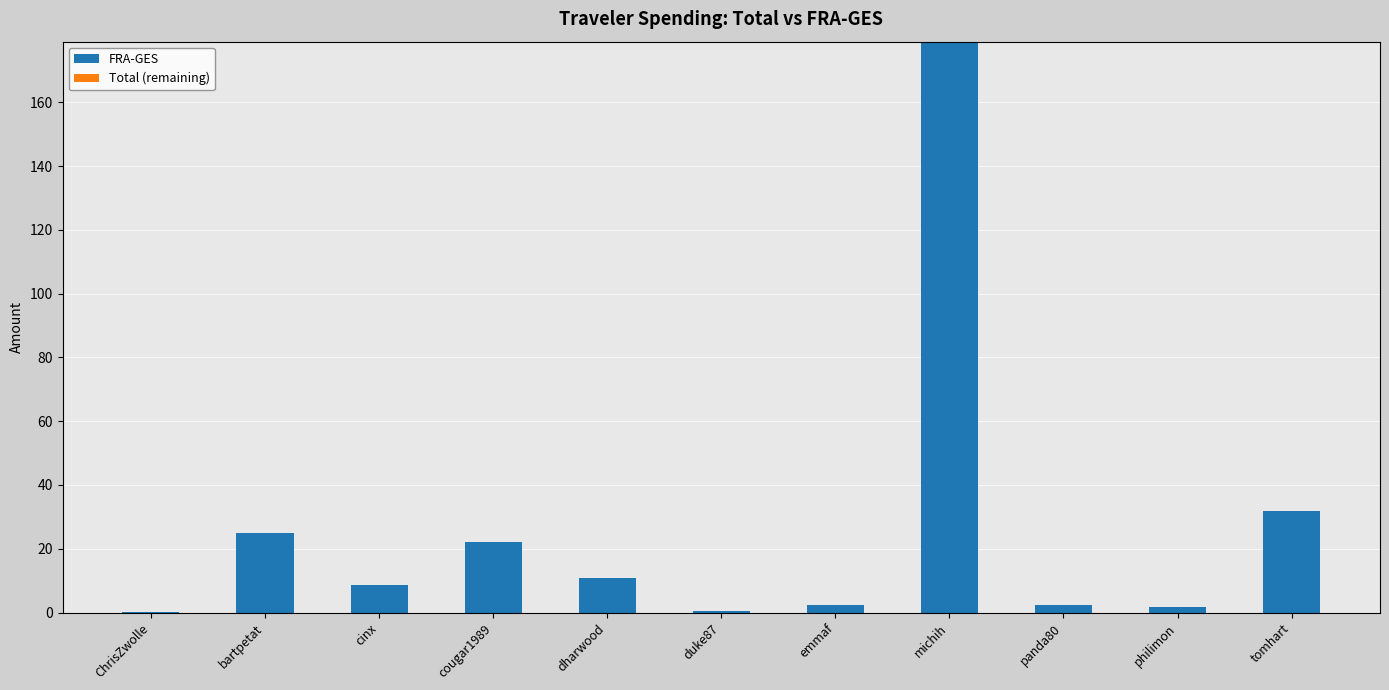

What is the sum of all values?

284.4